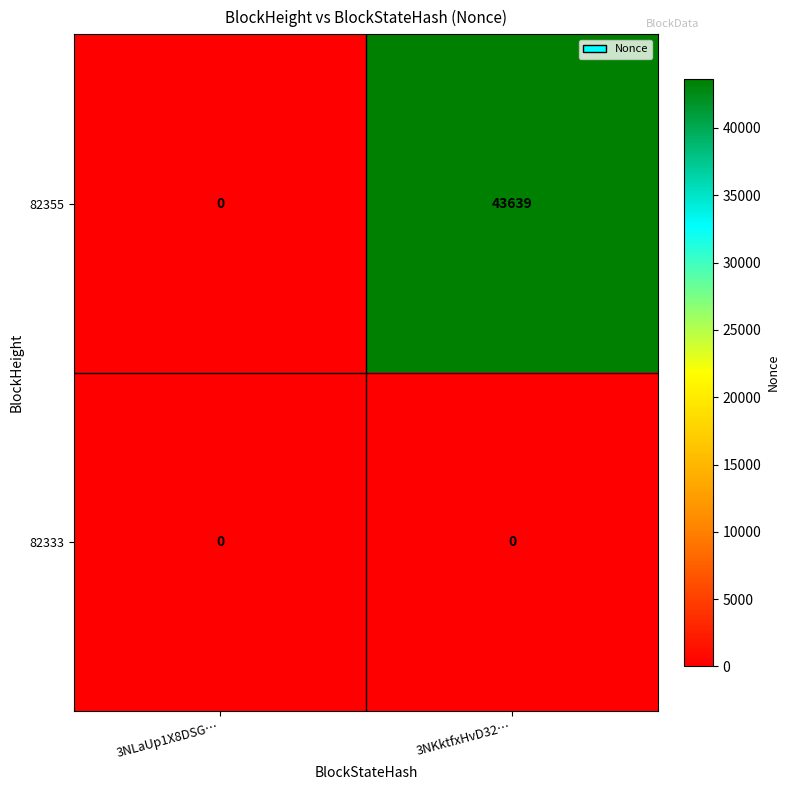

Which series has the largest total across all categories?

82355